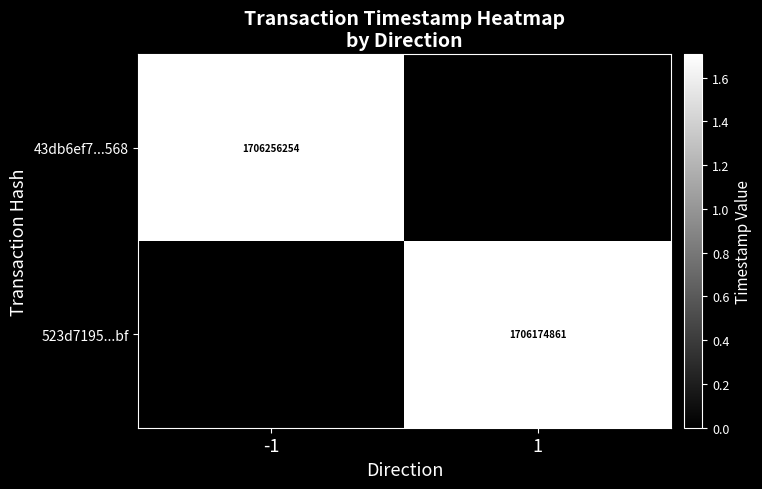

At which category is the sum across all series the highest?

-1